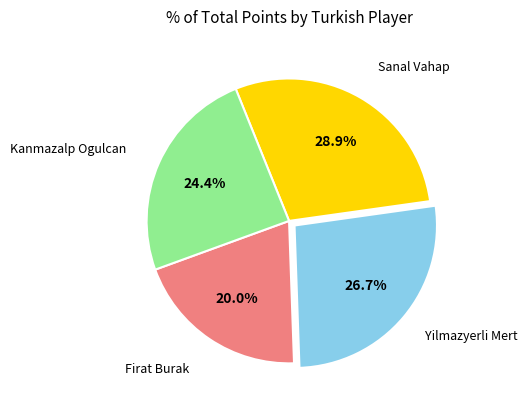

Is there a majority slice in this chart?

No